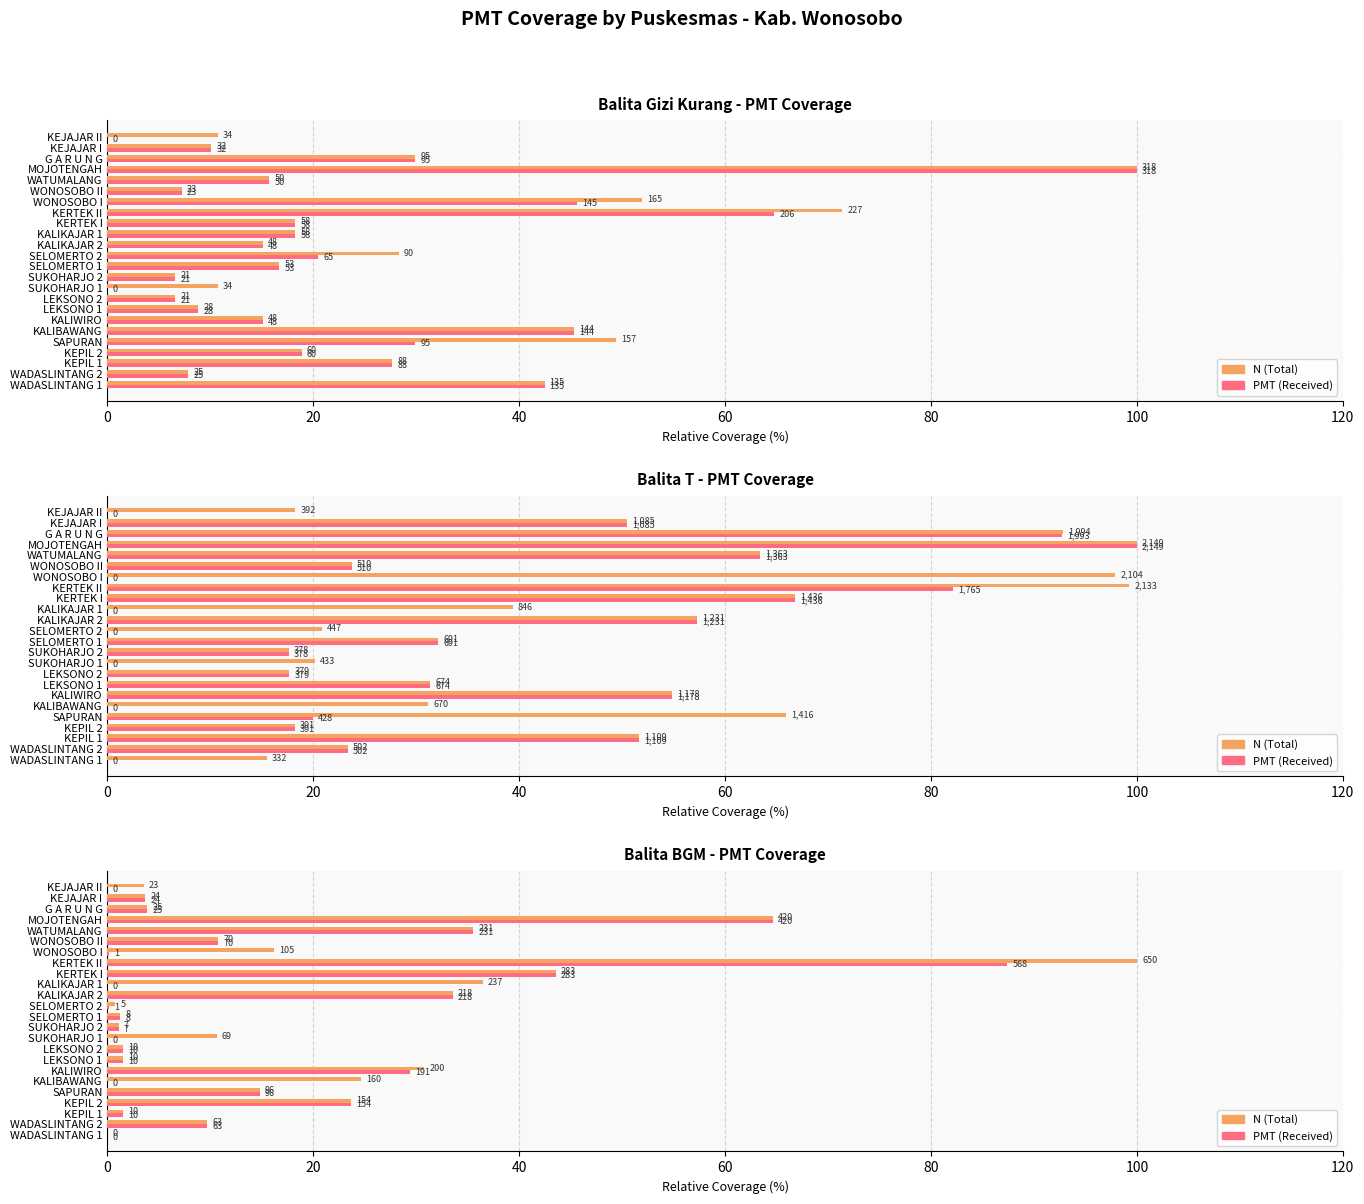

Reading left to right, what are all the values shown in this chart?

Balita Gizi Kurang N: 42.5	7.9	27.7	18.9	49.4	45.3	15.1	8.8	6.6	10.7	6.6	16.7	28.3	15.1	18.2	18.2	71.4	51.9	7.2	15.7	100.0	29.9	10.1	10.7
Balita Gizi Kurang PMT: 42.5	7.9	27.7	18.9	29.9	45.3	15.1	8.8	6.6	0.0	6.6	16.7	20.4	15.1	18.2	18.2	64.8	45.6	7.2	15.7	100.0	29.9	10.1	0.0
Balita T N: 15.4	23.4	51.6	18.2	65.9	31.2	54.8	31.4	17.6	20.1	17.6	32.2	20.8	57.3	39.4	66.8	99.3	97.9	23.7	63.4	100.0	92.8	50.5	18.2
Balita T PMT: 0.0	23.4	51.6	18.2	19.9	0.0	54.8	31.4	17.6	0.0	17.6	32.2	0.0	57.3	0.0	66.8	82.1	0.0	23.7	63.4	100.0	92.7	50.5	0.0
Balita BGM N: 0.0	9.7	1.5	23.7	14.8	24.6	30.8	1.5	1.5	10.6	1.1	1.2	0.8	33.5	36.5	43.5	100.0	16.2	10.8	35.5	64.6	3.8	3.7	3.5
Balita BGM PMT: 0.0	9.7	1.5	23.7	14.8	0.0	29.4	1.5	1.5	0.0	1.1	1.2	0.2	33.5	0.0	43.5	87.4	0.2	10.8	35.5	64.6	3.8	3.7	0.0